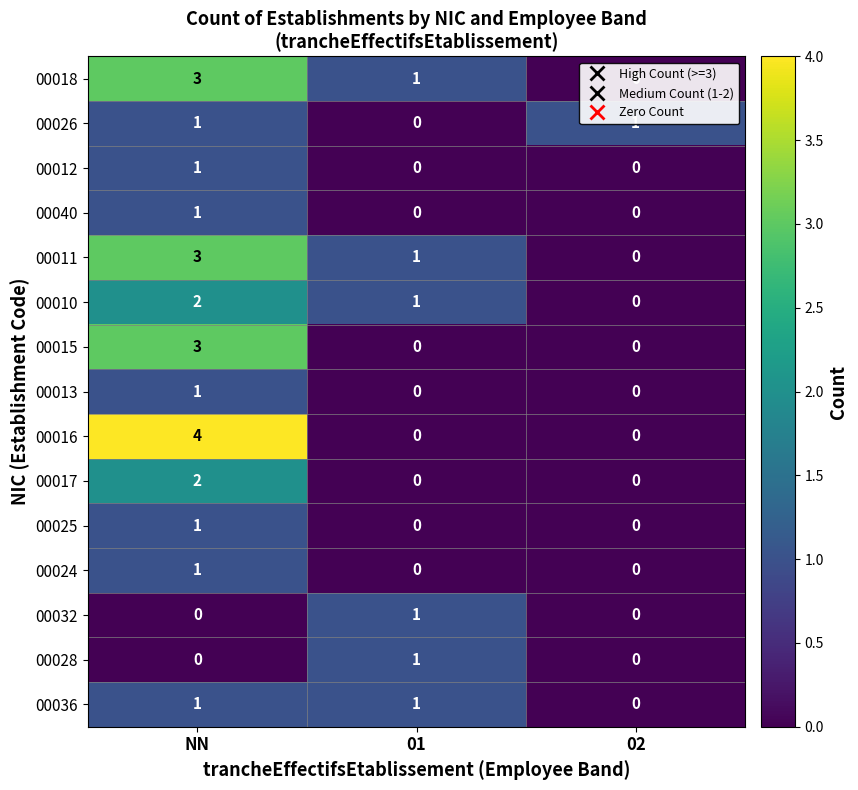

List the labels in order of 00010 value, smallest first.

02, 01, NN